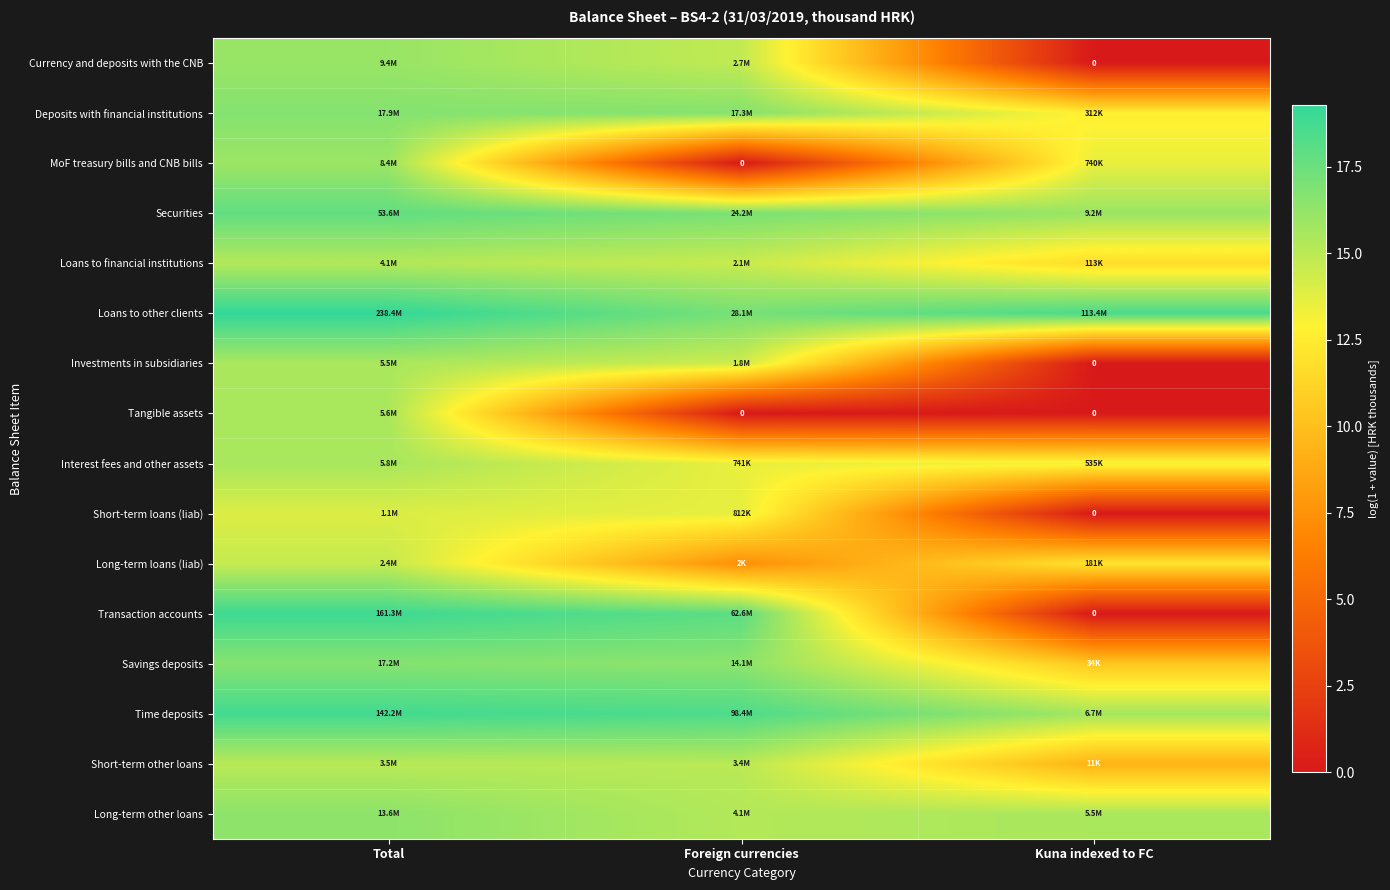

What is the difference between the Currency and deposits with the CNB values at Kuna indexed to FC and Total?

16.1